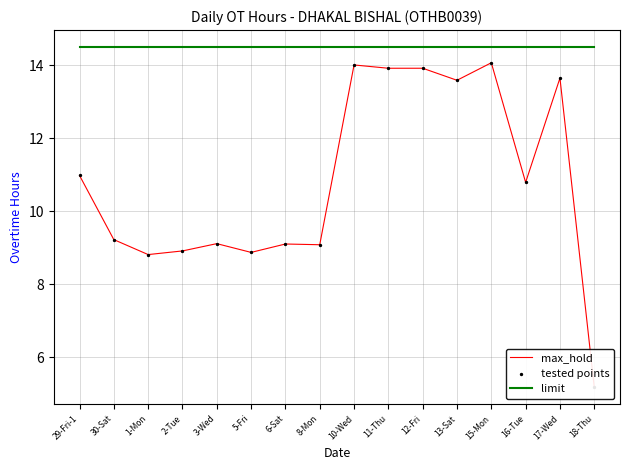

What is the total value across all series at 18-Thu?

24.8